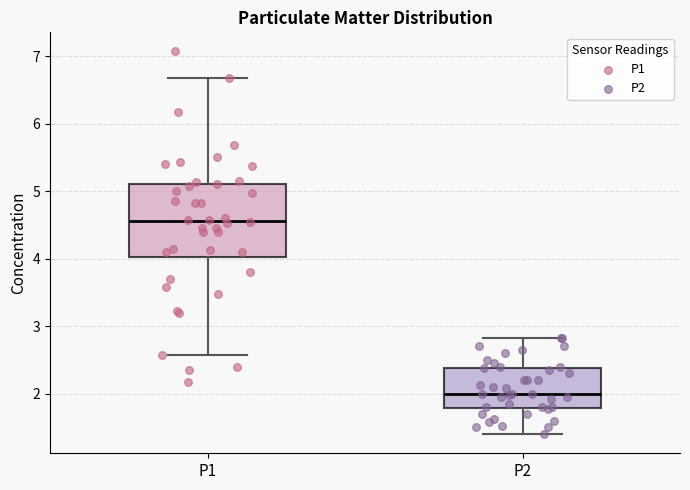

Reading left to right, transcribe this box plot: for each box, give where its median line is, the range the box spans, and where its two whiskers end, as read against the y-axis. The values are not printed on the chart, so give them approximately, as read against the axis.

P1: median 4.6, box 4.0 to 5.1, whiskers 2.6 to 6.7
P2: median 2.0, box 1.8 to 2.4, whiskers 1.4 to 2.8